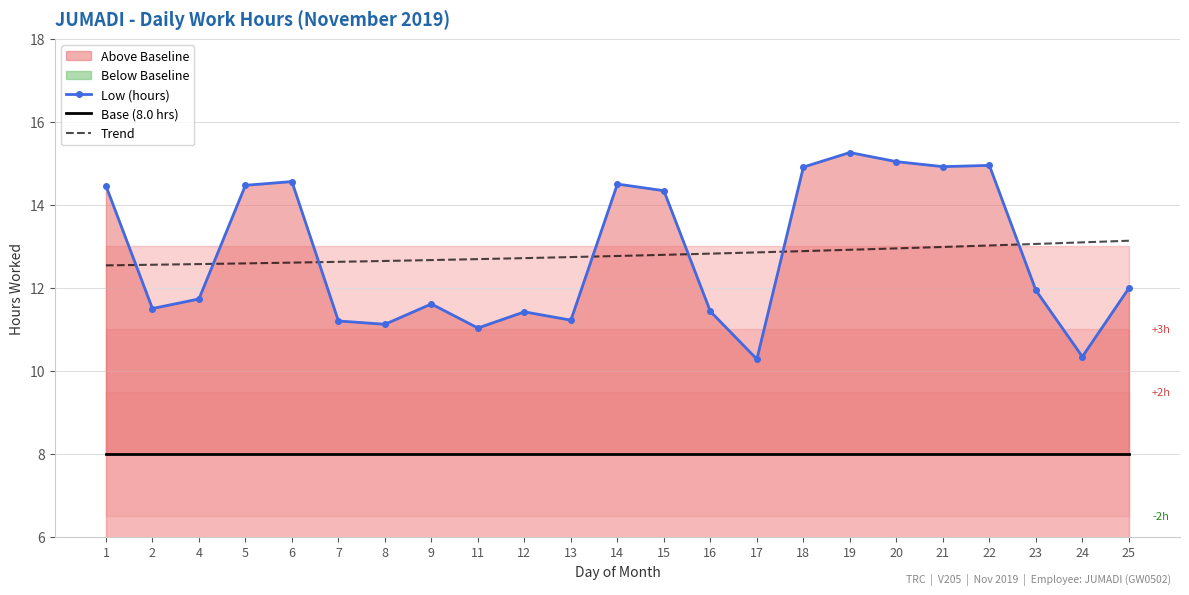

Which category has the highest value in the Base (8.0 hrs) series?

1